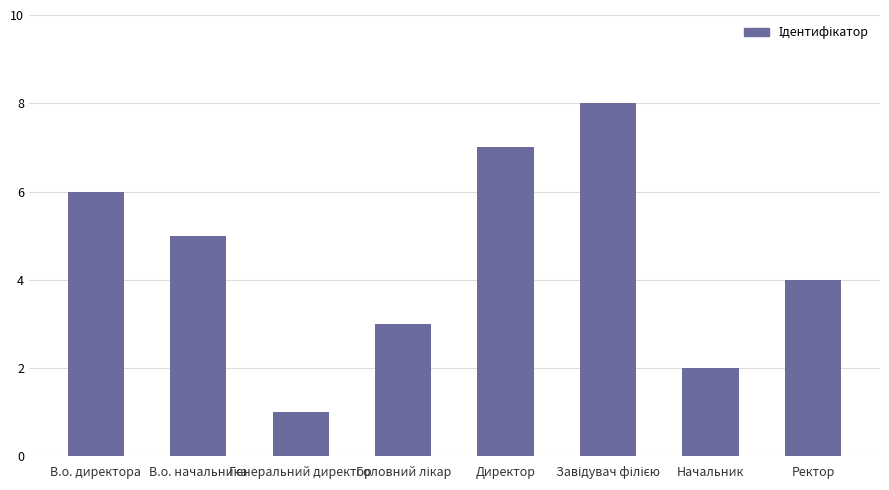

Does the chart contain any negative values?

No